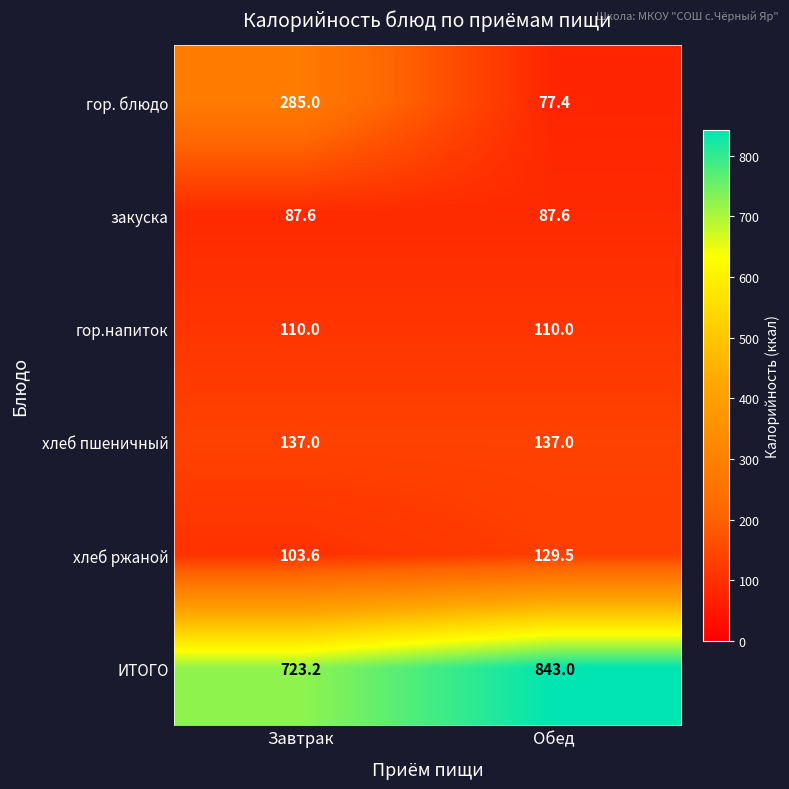

What is the sum of the ИТОГО values at Завтрак and Обед?

1566.2